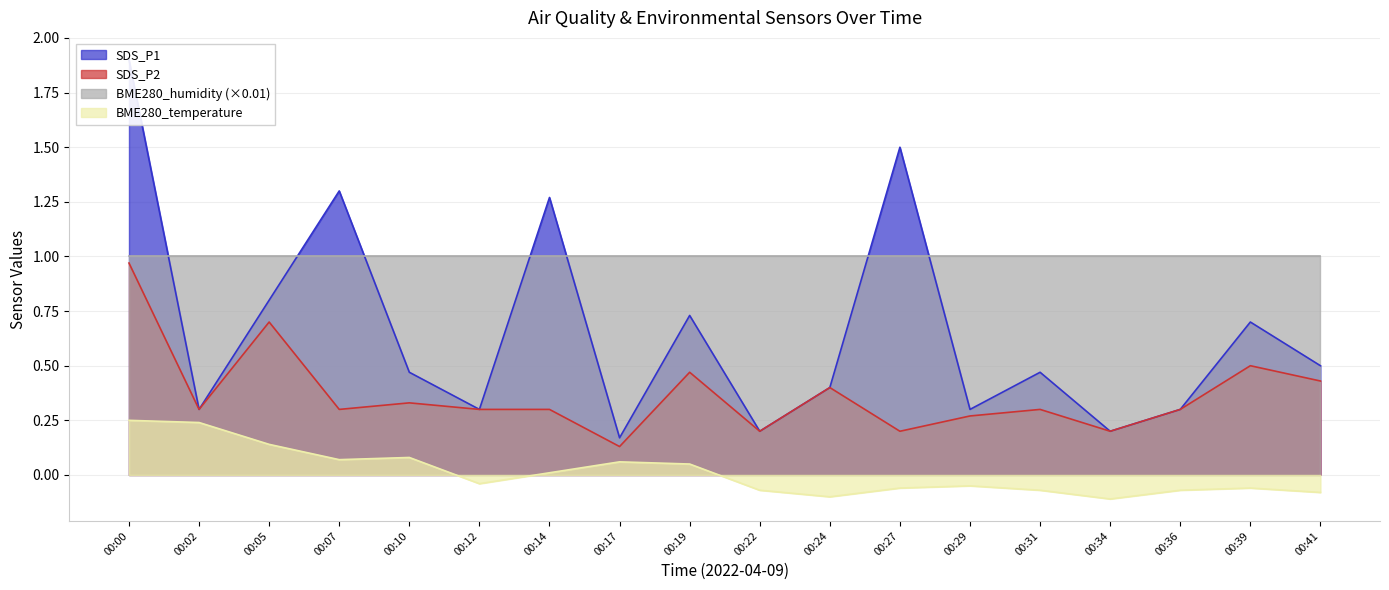

Which has a higher value, 00:00 or 00:24?

00:00